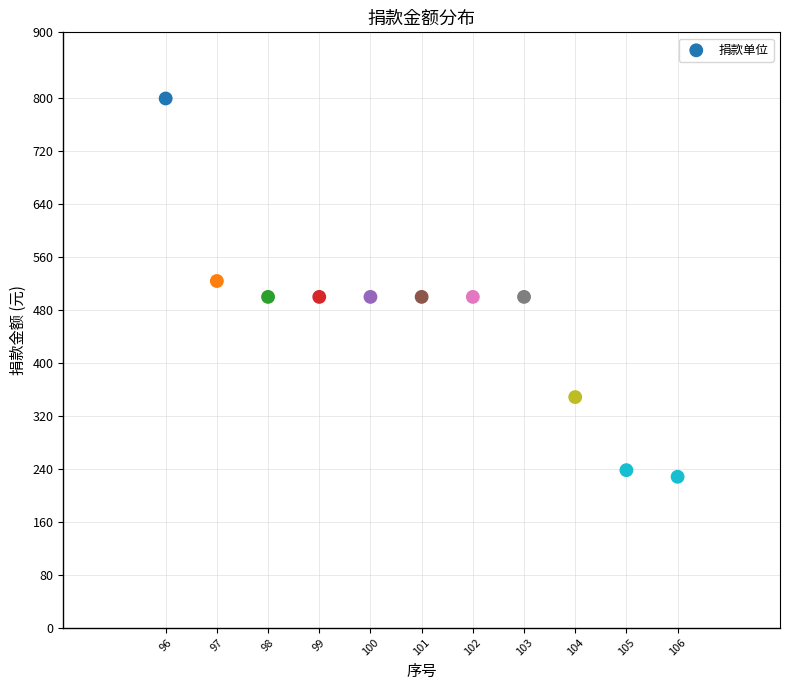

What is the range of Y values (max minus min)?

572.0